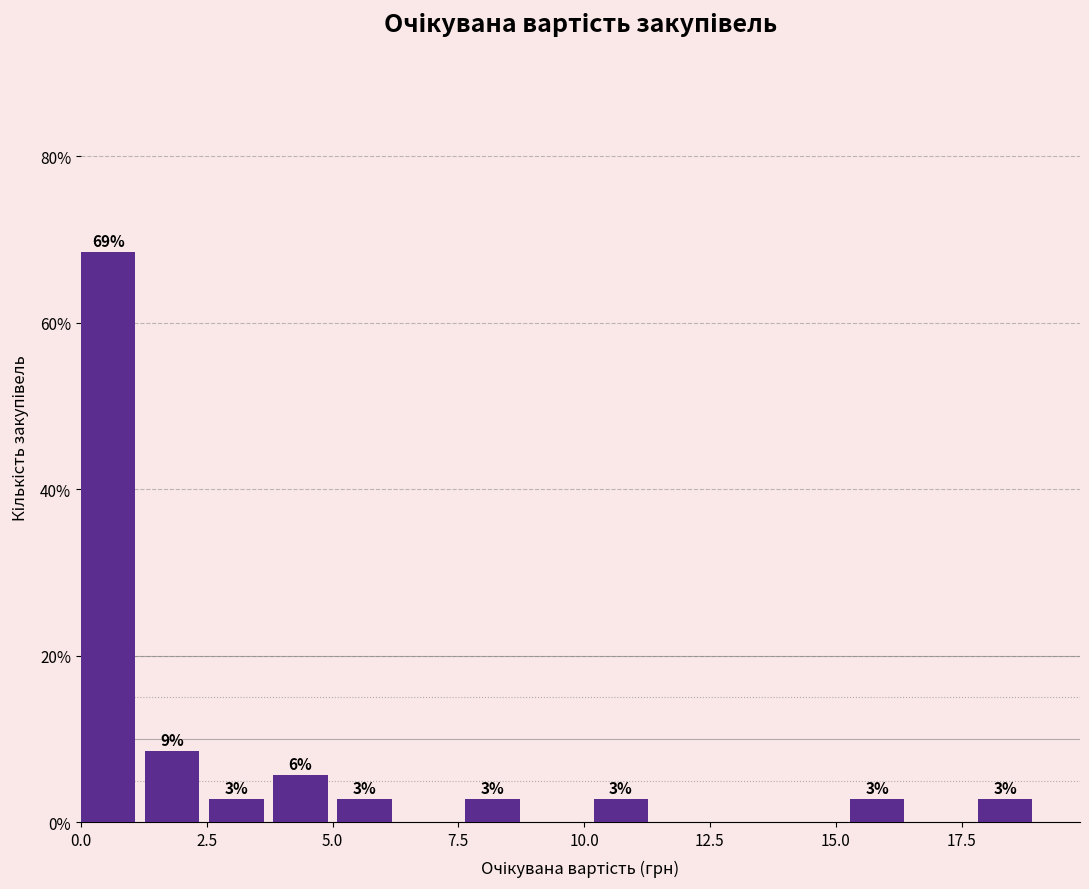

Around what value on the x-axis is the tallest bar? Give the approximate position of its centre, as read against the axis.

0.5